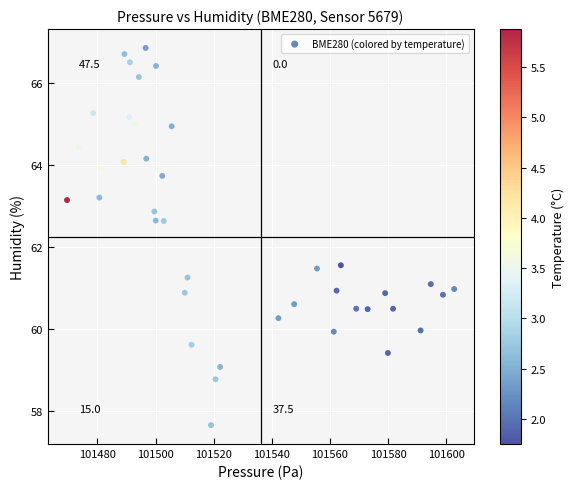

What is the range of X values (max minus min)?

133.2